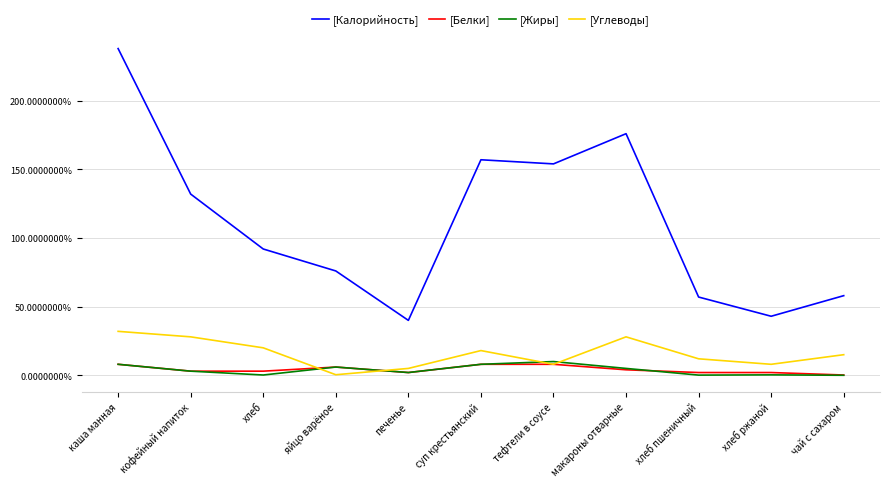

What is the difference between the maximum and second lowest values in the [Калорийность] series?

195.0